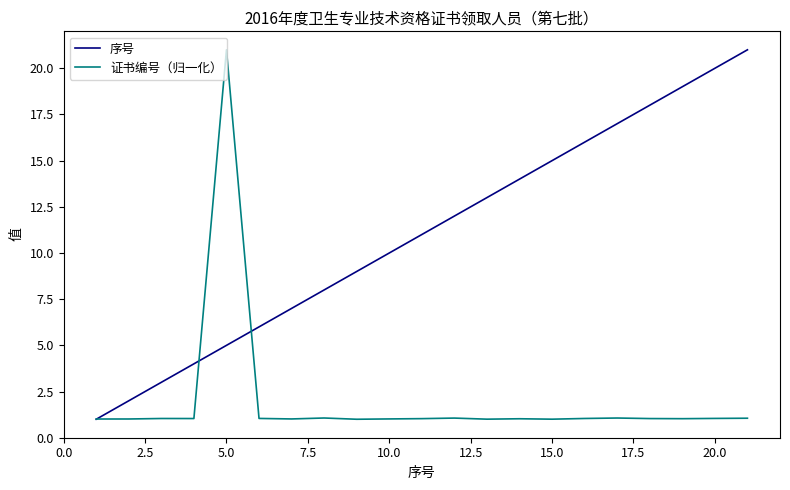

Count the number of categories in the chart.

21